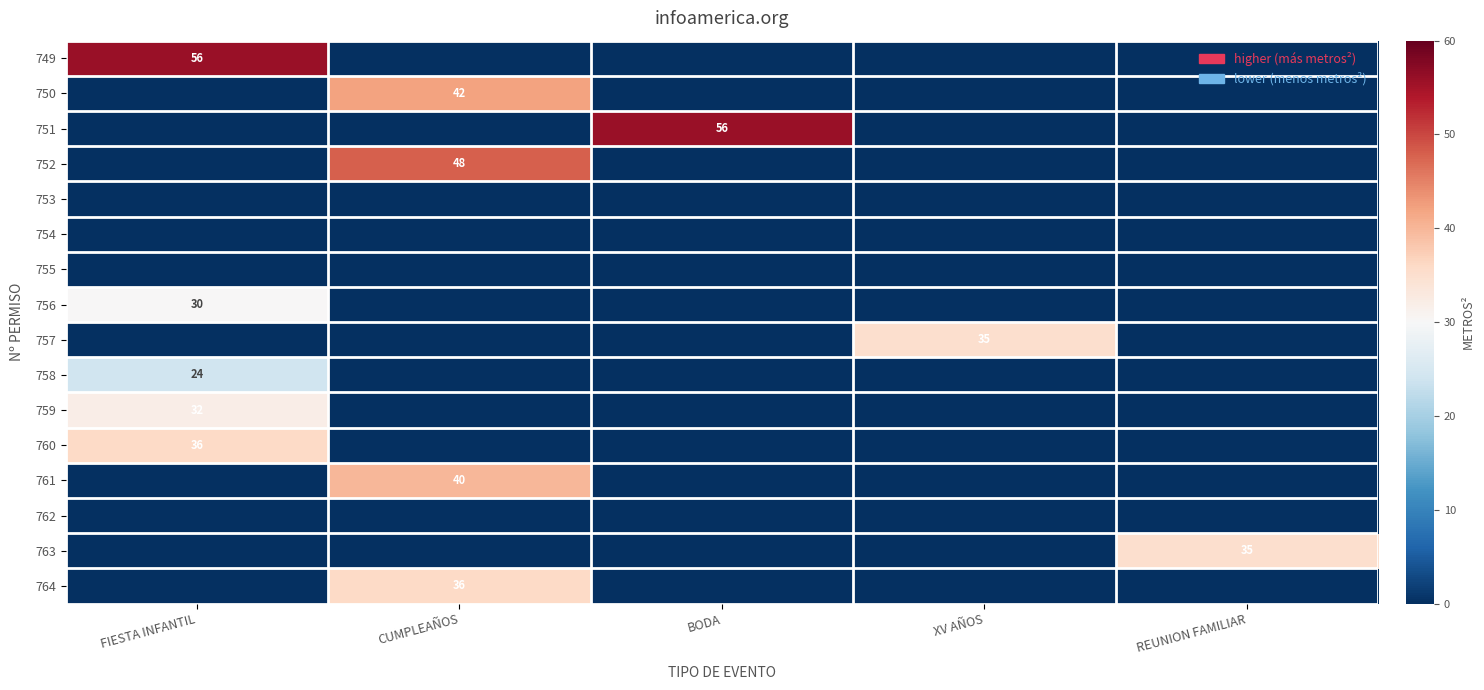

Is it true that 764 equals 15 at CUMPLEAÑOS?

False